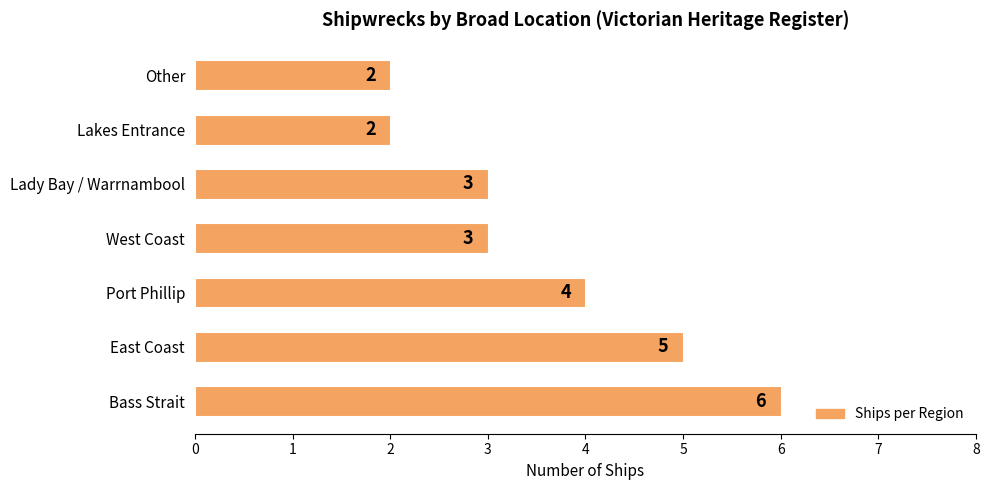

What is the average value?

4